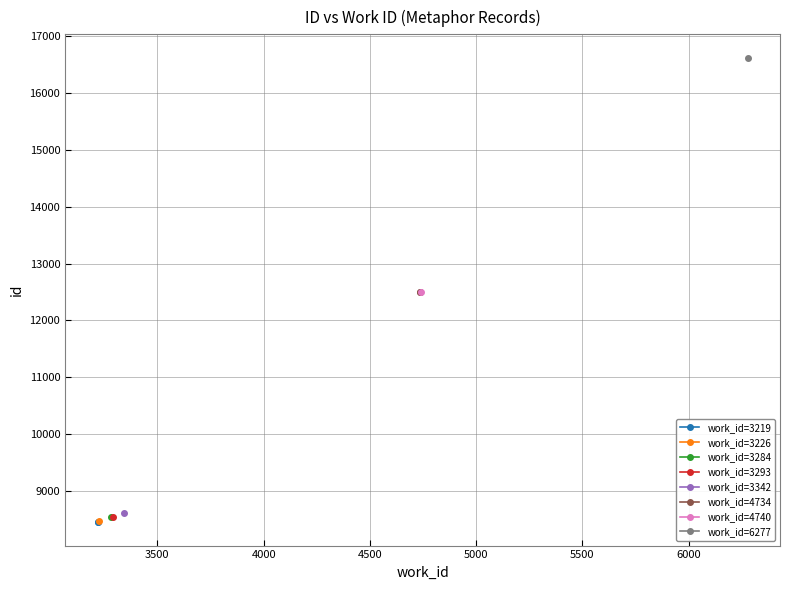

What value does the work_id=4734 series have at 3500?

12494